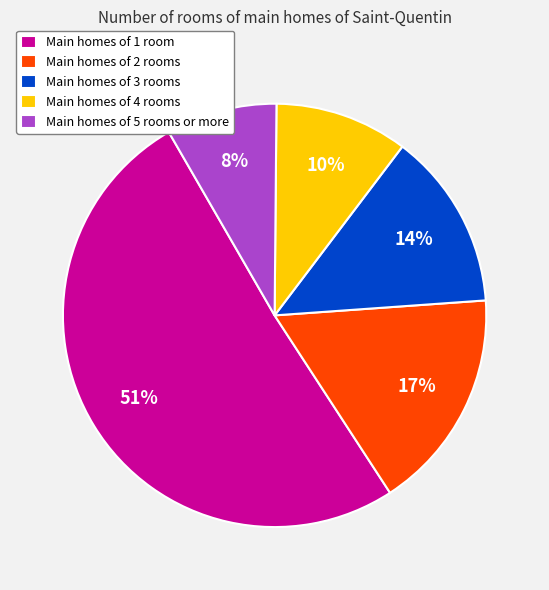

Is there a majority slice in this chart?

Yes